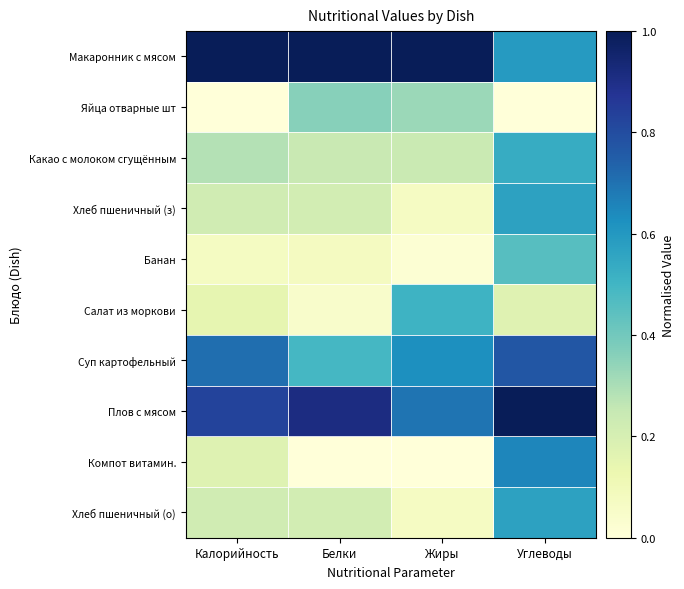

At which category is the sum across all series the highest?

Углеводы